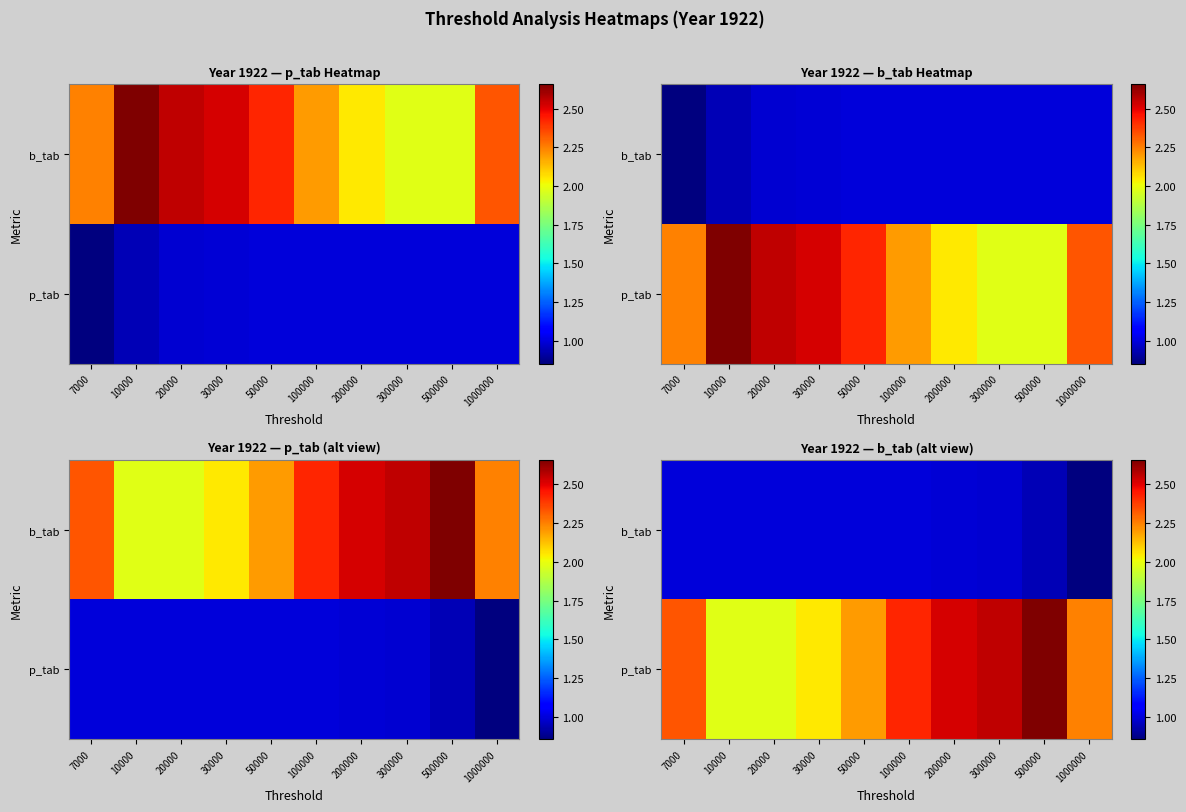

What is the total value across all series at 300000?

3.5